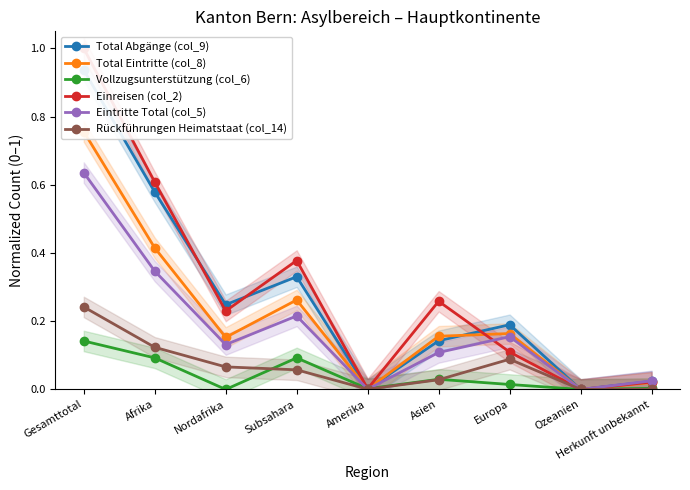

Does the chart have visible grid lines?

No